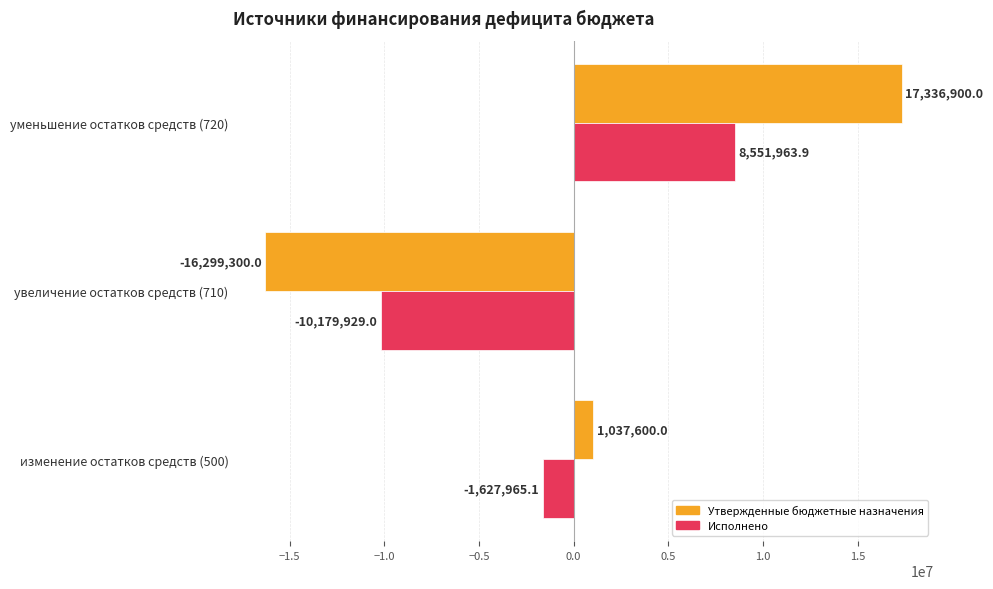

Rank the categories by Исполнено value from lowest to highest.

увеличение остатков средств (710), изменение остатков средств (500), уменьшение остатков средств (720)